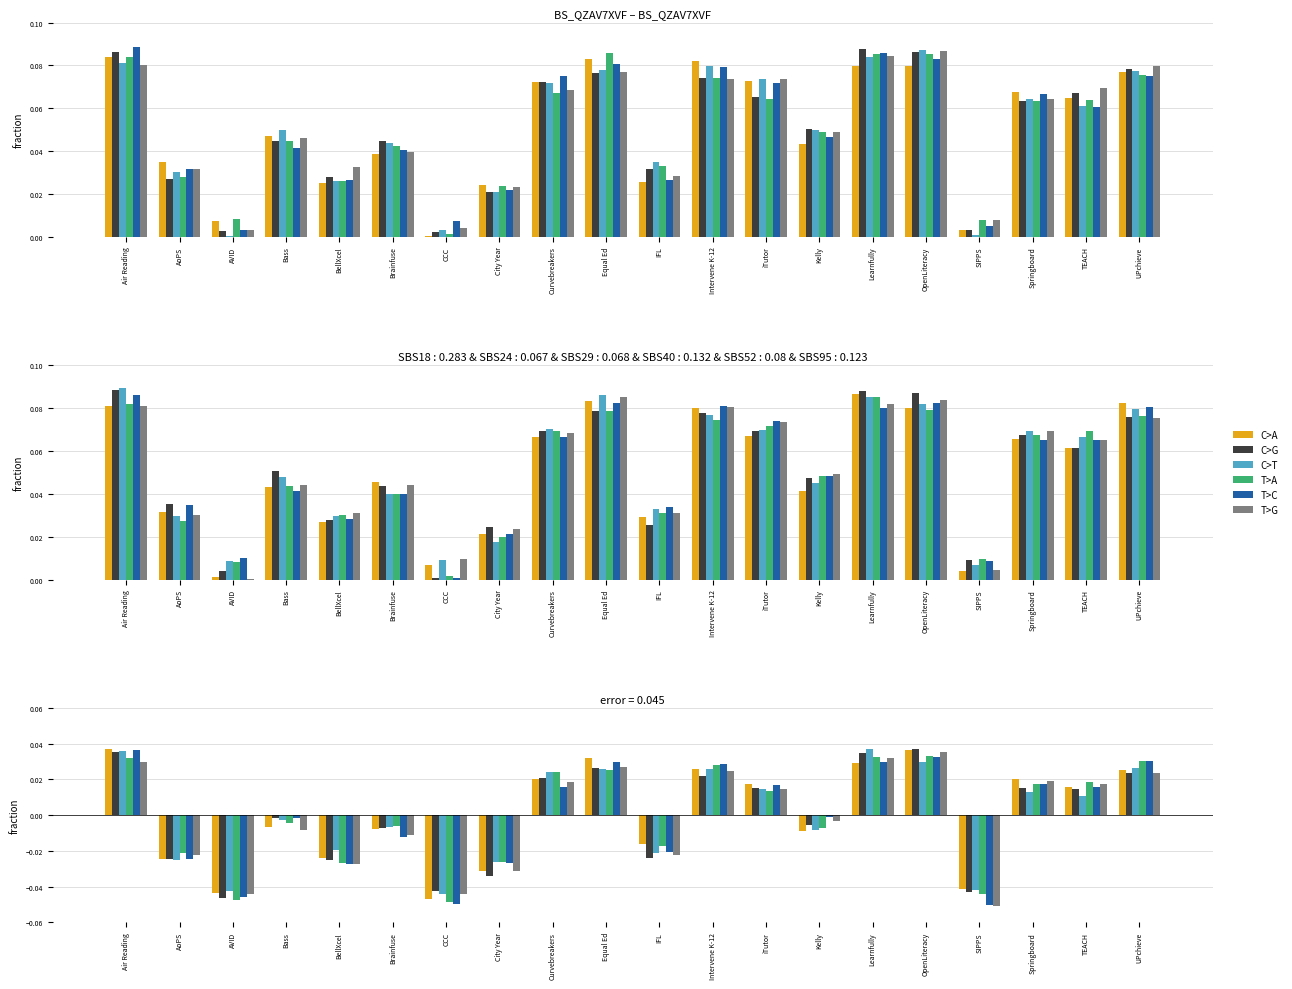

The T>G series shows -0.0 at Bass. True or false?

False